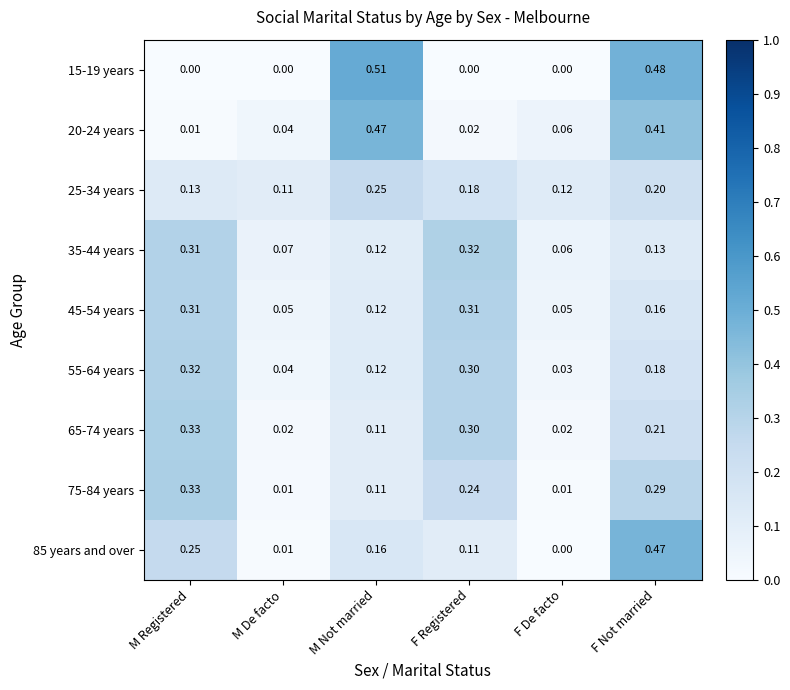

Between M Not married and F Not married, which series saw the biggest shift?

85 years and over